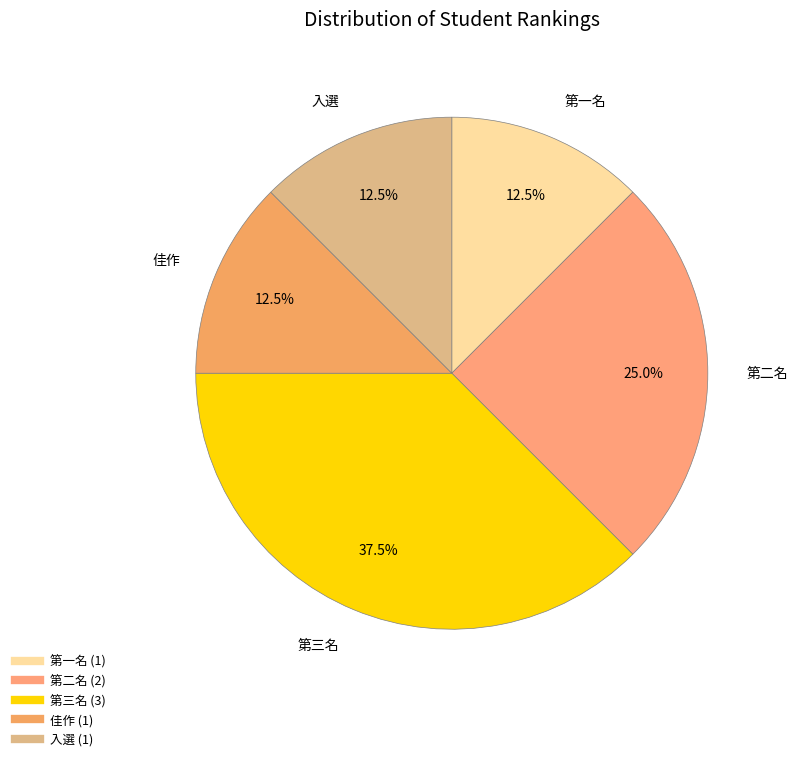

What percentage is NOT represented by 佳作?

87.5%